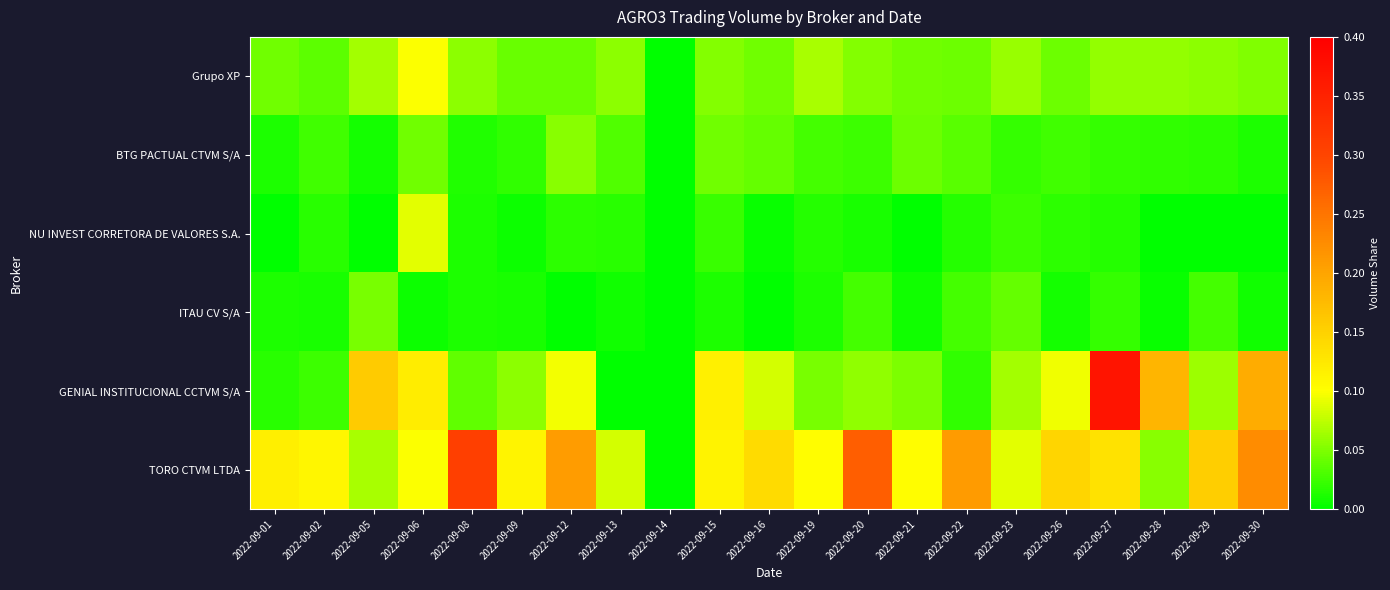

Reading right to left, transcribe all the data shown in this chart.

Grupo XP: 2022-09-30=0.1	2022-09-29=0.1	2022-09-28=0.1	2022-09-27=0.1	2022-09-26=0.0	2022-09-23=0.1	2022-09-22=0.0	2022-09-21=0.0	2022-09-20=0.1	2022-09-19=0.1	2022-09-16=0.0	2022-09-15=0.1	2022-09-14=0.0	2022-09-13=0.1	2022-09-12=0.0	2022-09-09=0.0	2022-09-08=0.1	2022-09-06=0.1	2022-09-05=0.1	2022-09-02=0.0	2022-09-01=0.0
BTG PACTUAL CTVM S/A: 2022-09-30=0.0	2022-09-29=0.0	2022-09-28=0.0	2022-09-27=0.0	2022-09-26=0.0	2022-09-23=0.0	2022-09-22=0.0	2022-09-21=0.0	2022-09-20=0.0	2022-09-19=0.0	2022-09-16=0.0	2022-09-15=0.0	2022-09-14=0.0	2022-09-13=0.0	2022-09-12=0.1	2022-09-09=0.0	2022-09-08=0.0	2022-09-06=0.0	2022-09-05=0.0	2022-09-02=0.0	2022-09-01=0.0
NU INVEST CORRETORA DE VALORES S.A.: 2022-09-30=0.0	2022-09-29=0.0	2022-09-28=0.0	2022-09-27=0.0	2022-09-26=0.0	2022-09-23=0.0	2022-09-22=0.0	2022-09-21=0.0	2022-09-20=0.0	2022-09-19=0.0	2022-09-16=0.0	2022-09-15=0.0	2022-09-14=0.0	2022-09-13=0.0	2022-09-12=0.0	2022-09-09=0.0	2022-09-08=0.0	2022-09-06=0.1	2022-09-05=0.0	2022-09-02=0.0	2022-09-01=0.0
ITAU CV S/A: 2022-09-30=0.0	2022-09-29=0.0	2022-09-28=0.0	2022-09-27=0.0	2022-09-26=0.0	2022-09-23=0.0	2022-09-22=0.0	2022-09-21=0.0	2022-09-20=0.0	2022-09-19=0.0	2022-09-16=0.0	2022-09-15=0.0	2022-09-14=0.0	2022-09-13=0.0	2022-09-12=0.0	2022-09-09=0.0	2022-09-08=0.0	2022-09-06=0.0	2022-09-05=0.0	2022-09-02=0.0	2022-09-01=0.0
GENIAL INSTITUCIONAL CCTVM S/A: 2022-09-30=0.2	2022-09-29=0.1	2022-09-28=0.2	2022-09-27=0.4	2022-09-26=0.1	2022-09-23=0.1	2022-09-22=0.0	2022-09-21=0.0	2022-09-20=0.1	2022-09-19=0.0	2022-09-16=0.1	2022-09-15=0.1	2022-09-14=0.0	2022-09-13=0.0	2022-09-12=0.1	2022-09-09=0.1	2022-09-08=0.0	2022-09-06=0.1	2022-09-05=0.2	2022-09-02=0.0	2022-09-01=0.0
TORO CTVM LTDA: 2022-09-30=0.2	2022-09-29=0.2	2022-09-28=0.1	2022-09-27=0.1	2022-09-26=0.1	2022-09-23=0.1	2022-09-22=0.2	2022-09-21=0.1	2022-09-20=0.3	2022-09-19=0.1	2022-09-16=0.1	2022-09-15=0.1	2022-09-14=0.0	2022-09-13=0.1	2022-09-12=0.2	2022-09-09=0.1	2022-09-08=0.3	2022-09-06=0.1	2022-09-05=0.1	2022-09-02=0.1	2022-09-01=0.1